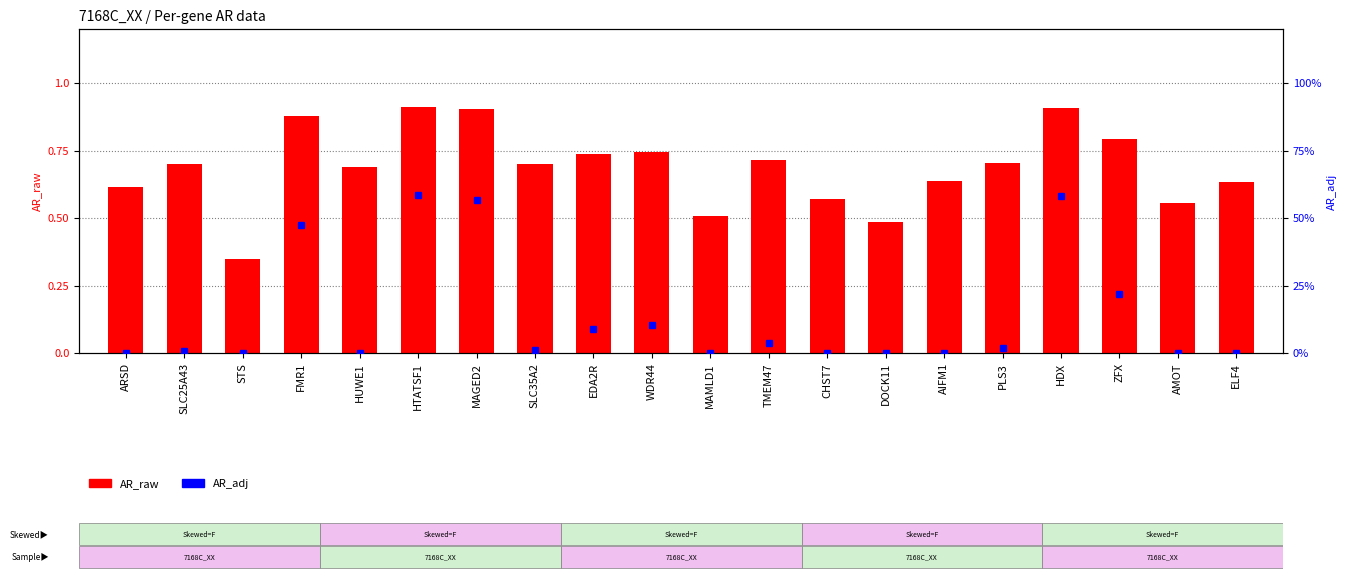

How many bars are there in each group?

2